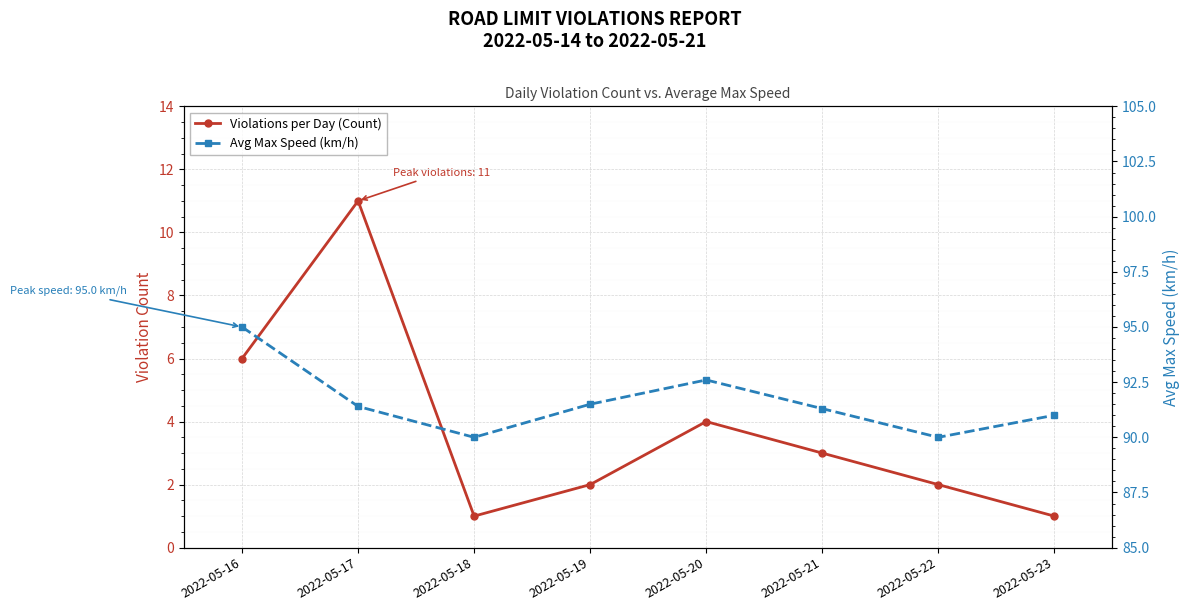

Is it true that Violations per Day (Count) equals 11.0 at 2022-05-17?

True